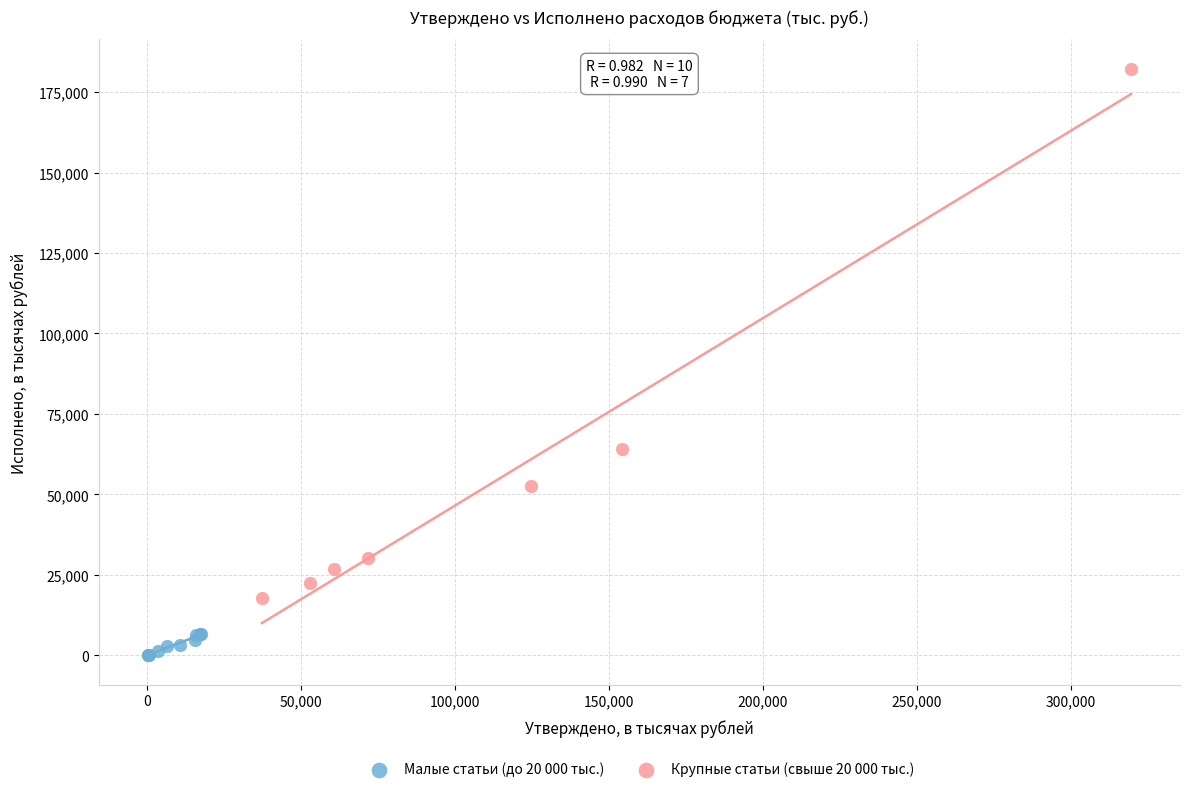

Which series contains the highest Y value?

Крупные статьи (свыше 20 000 тыс.)